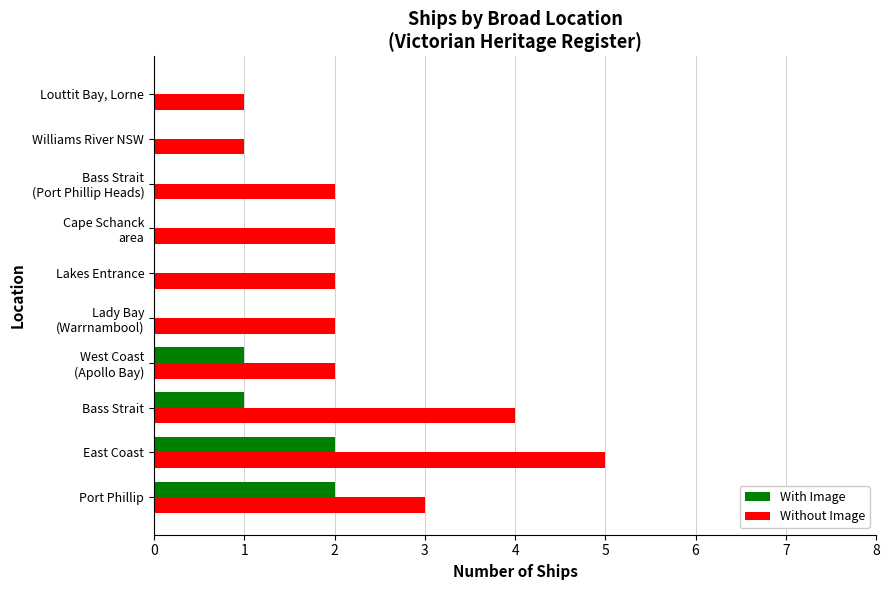

What is the sum of all With Image values?

6